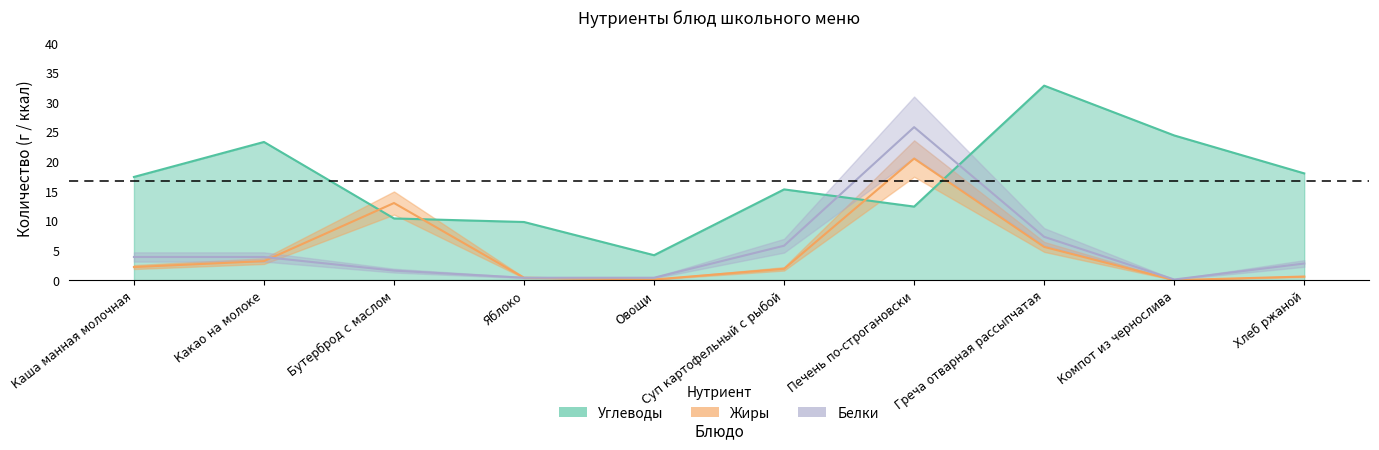

At which label is Углеводы closest to 18?

Хлеб ржаной